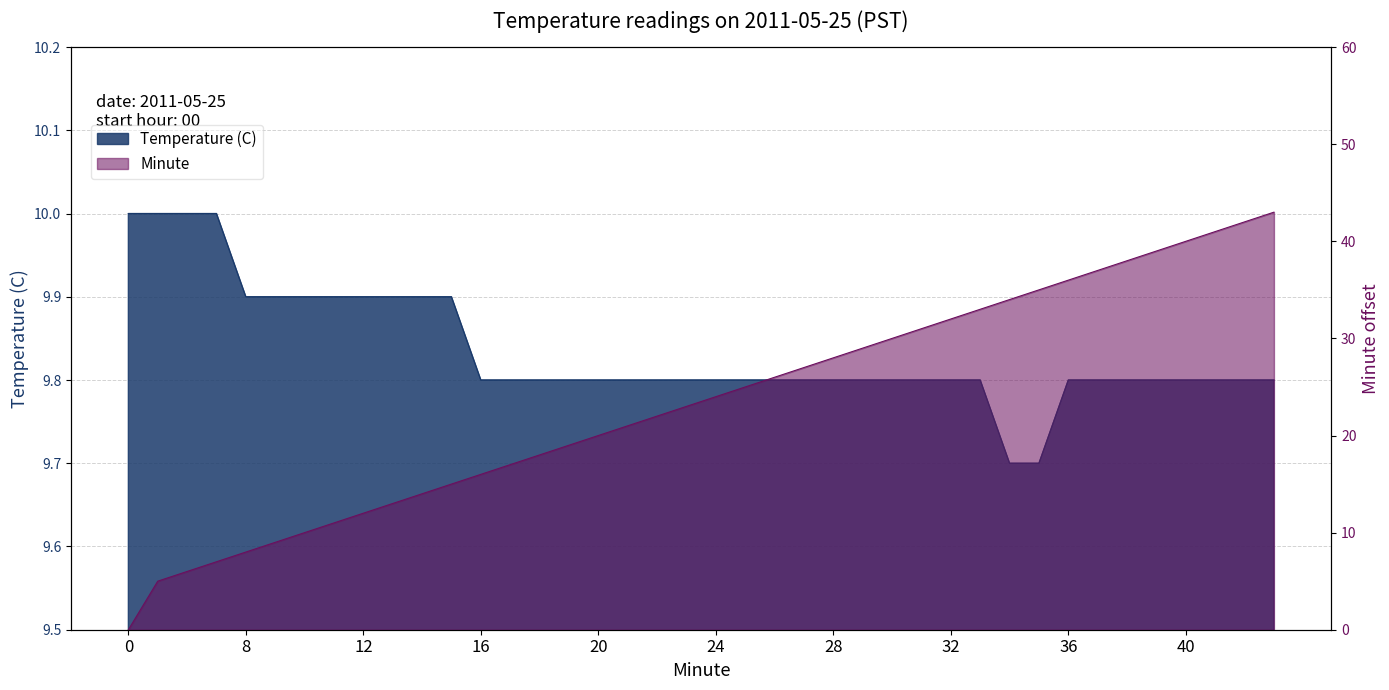

At which category does the chart reach its peak across all series?

43